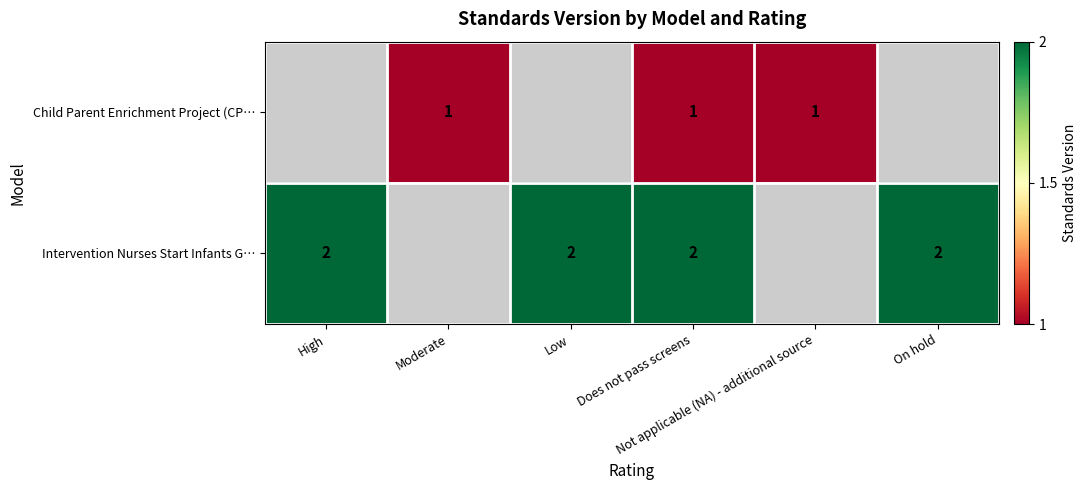

Count the Child Parent Enrichment Project (CP… values in the range 1 to 2.

3